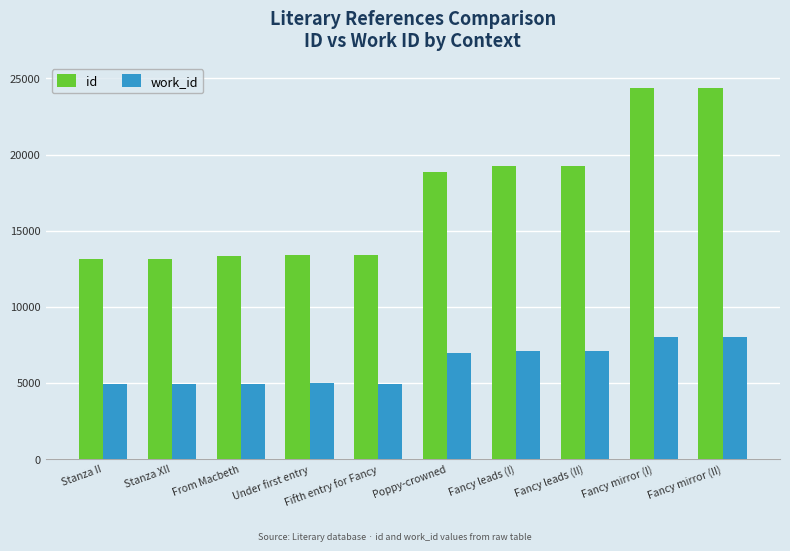

What is the greatest value displayed?

24369